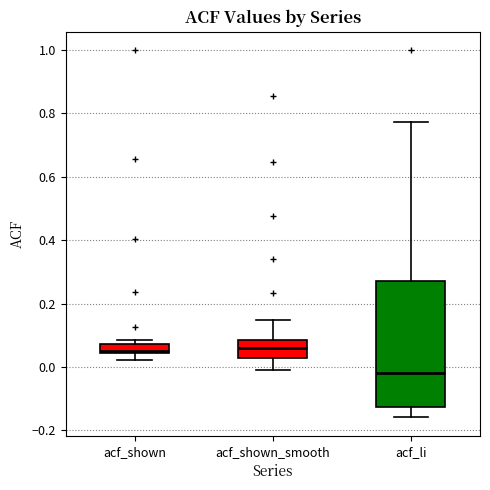

Which box is the tallest, from its lower edge to its upper edge?

acf_li